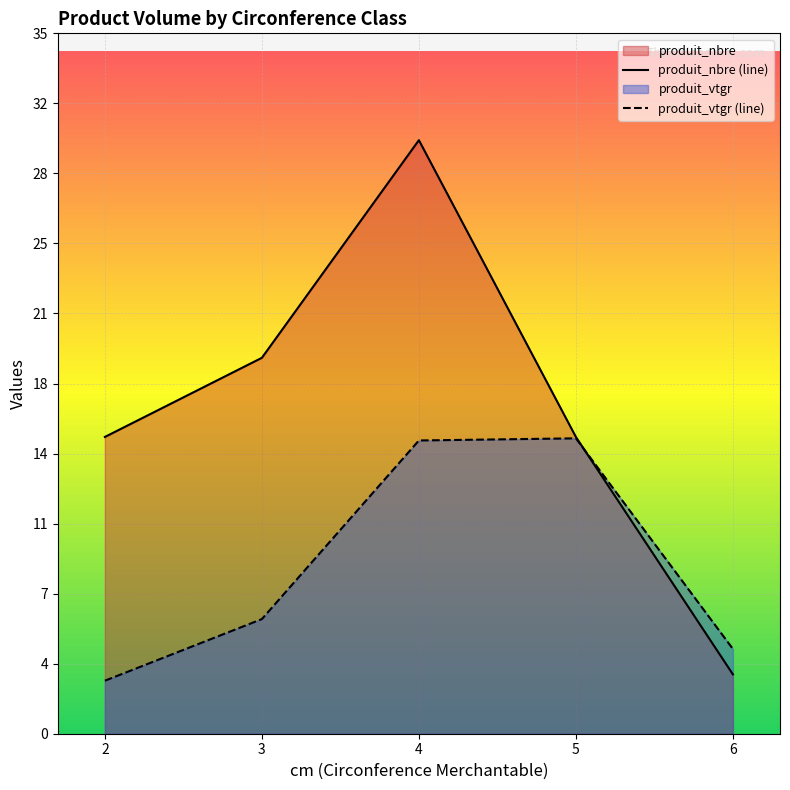

Which category has the highest value in the produit_vtgr series?

5